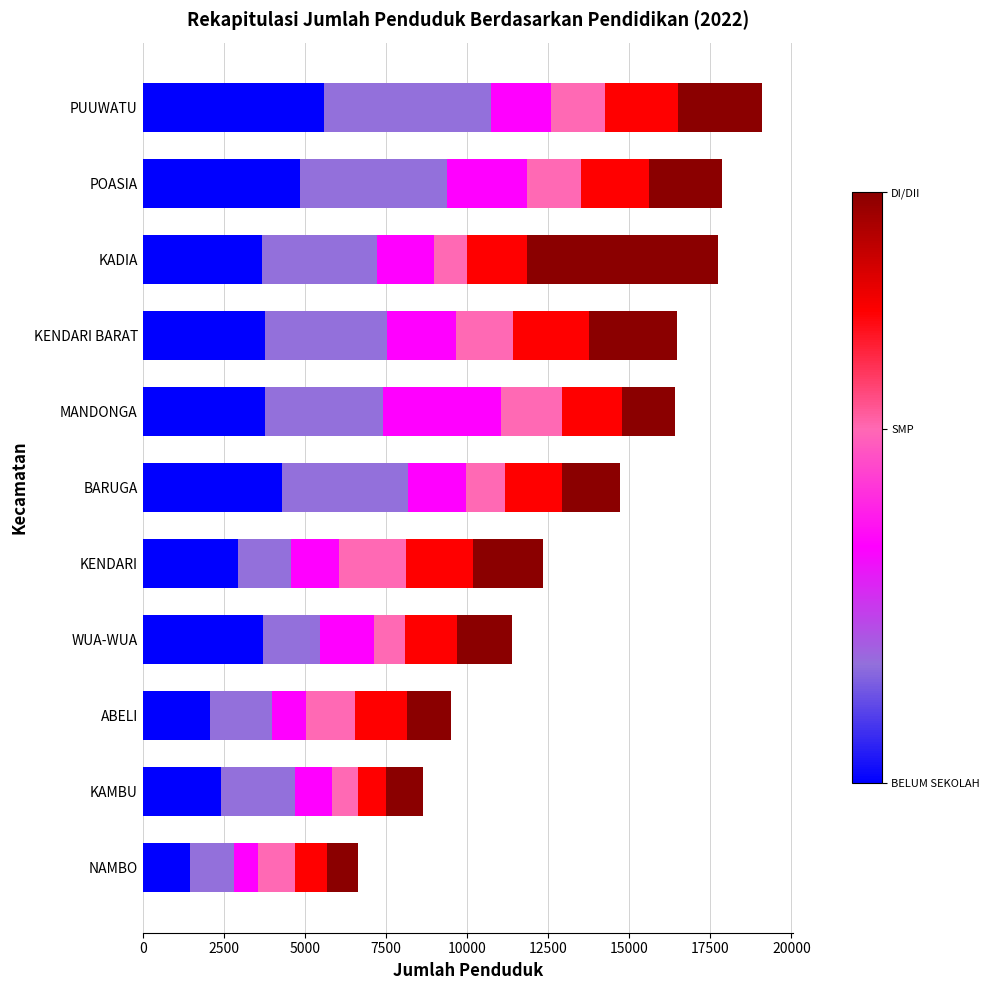

What is the total value across all series at PUUWATU?

19092